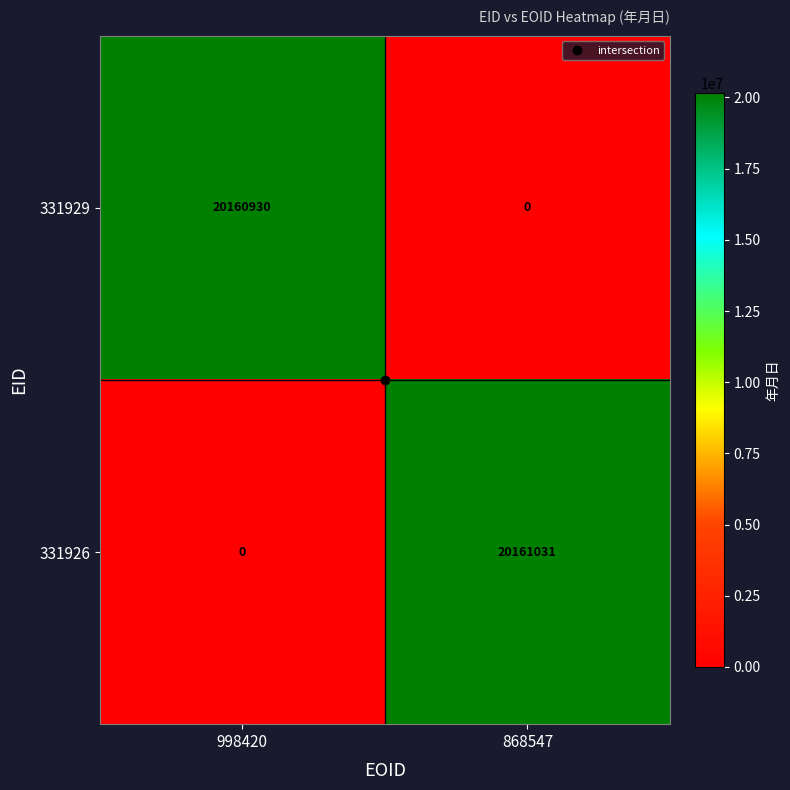

List the series in order of their overall mean, lowest first.

331929, 331926